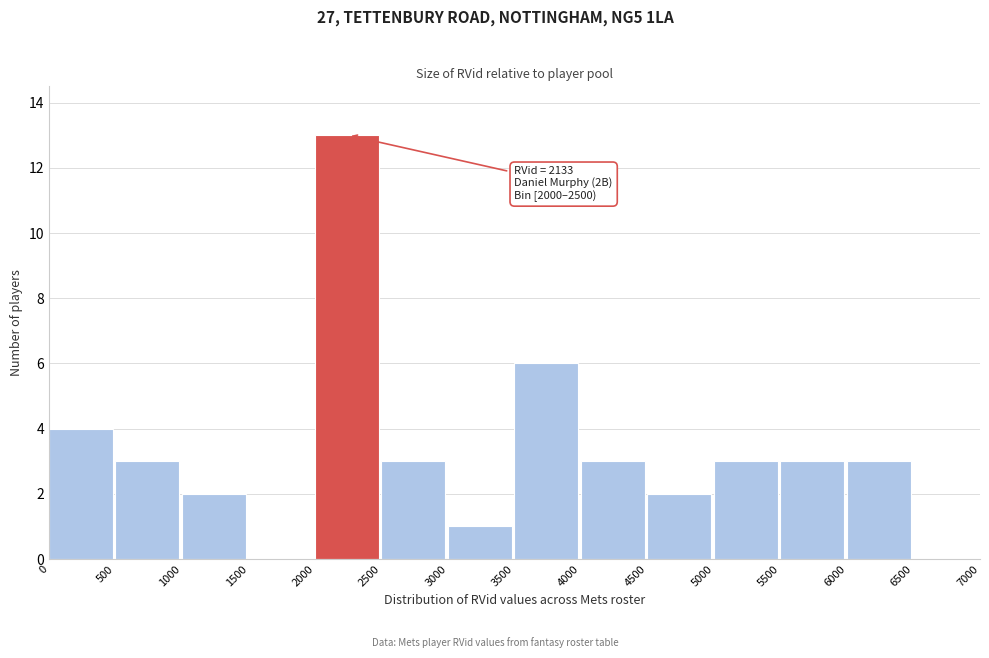

Over which range of the x-axis is the bar tallest?

2000 to 2500